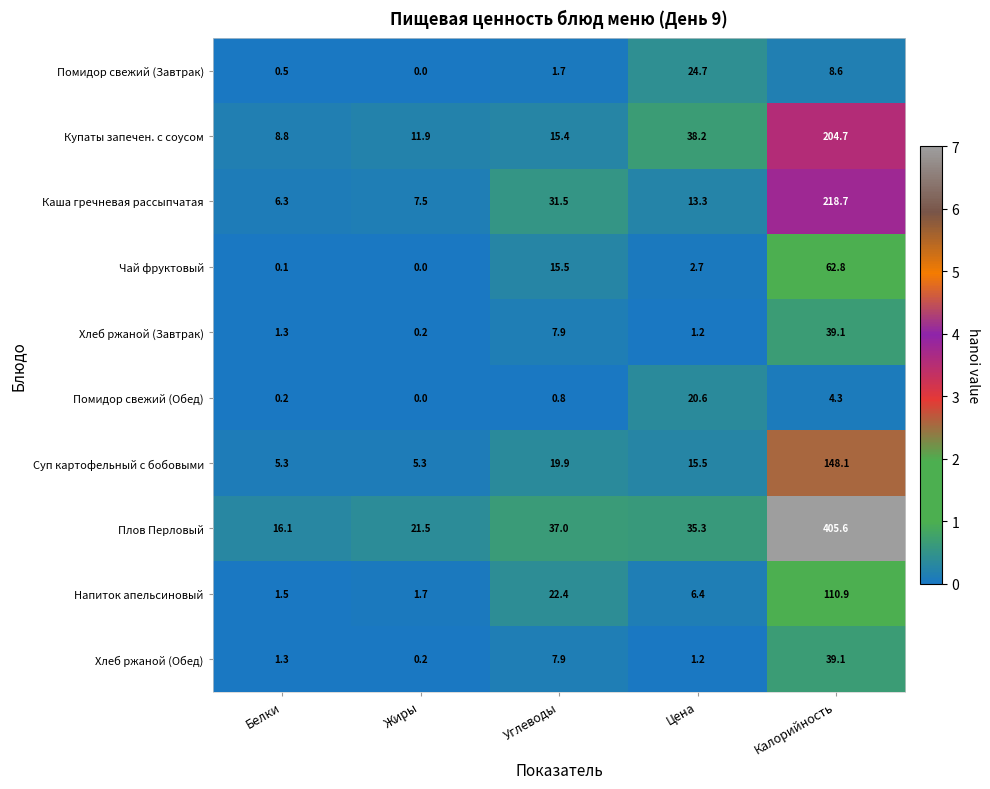

Which series changed the most between Жиры and Углеводы?

Каша гречневая рассыпчатая